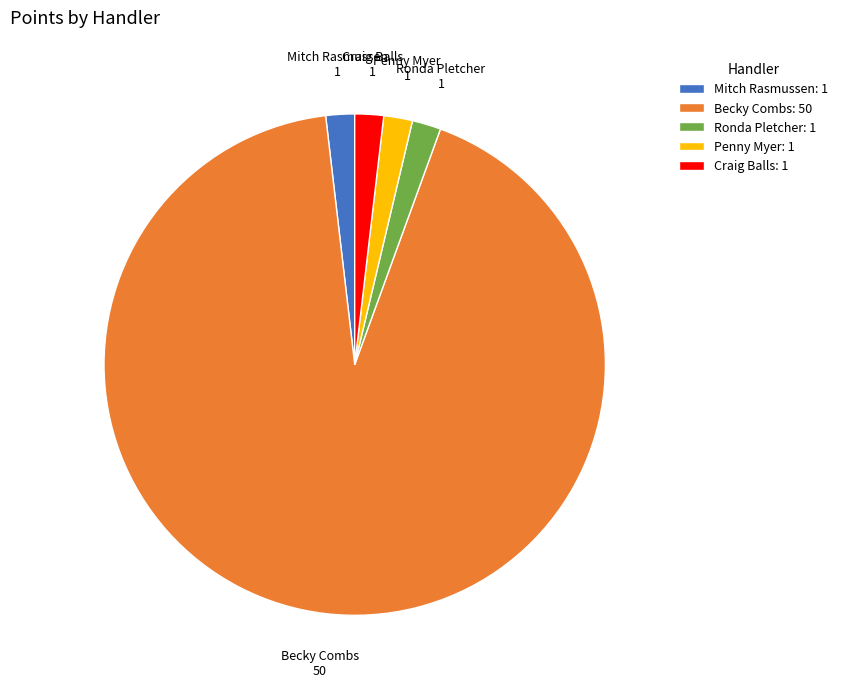

Do Craig Balls and Mitch Rasmussen together represent more than half of the pie?

No